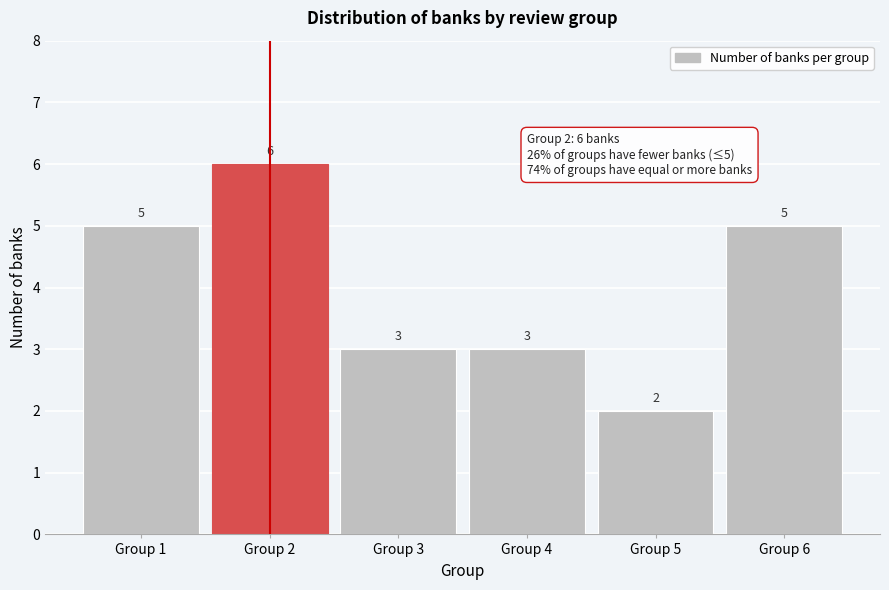

Reading left to right, what are all the values shown in this chart?

5	6	3	3	2	5